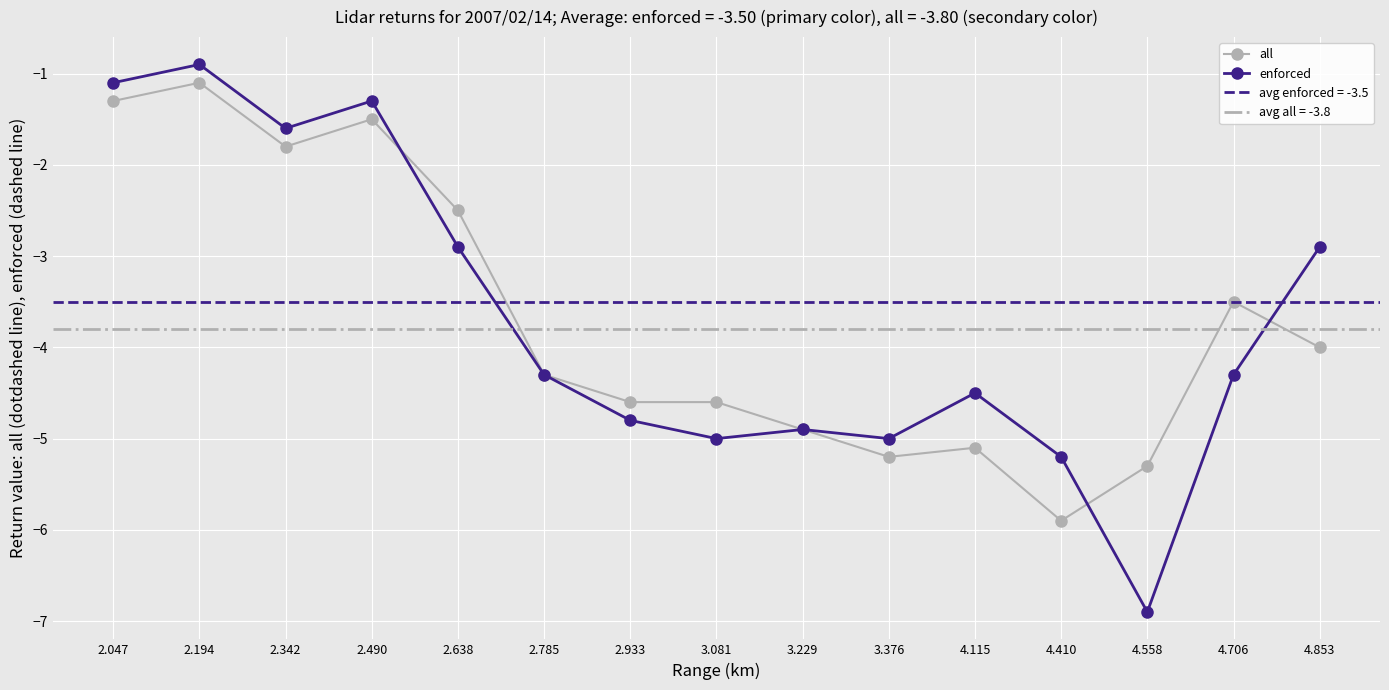

Between 2.194 and 2.785, which series saw the biggest shift?

enforced